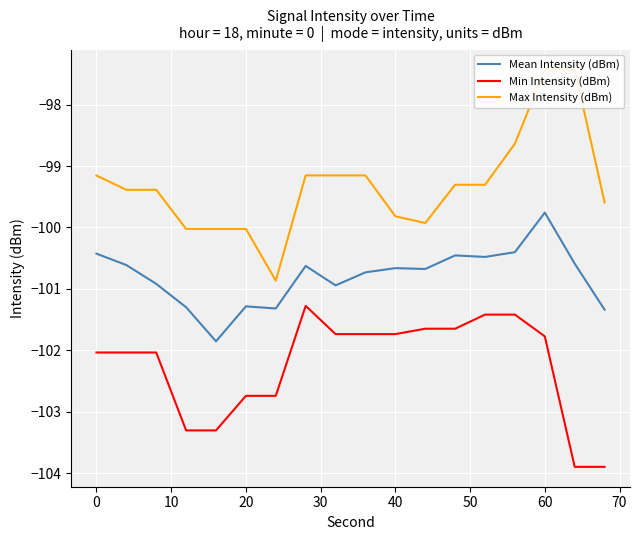

True or false: Mean Intensity (dBm) has more than 0 interior local peaks.

True